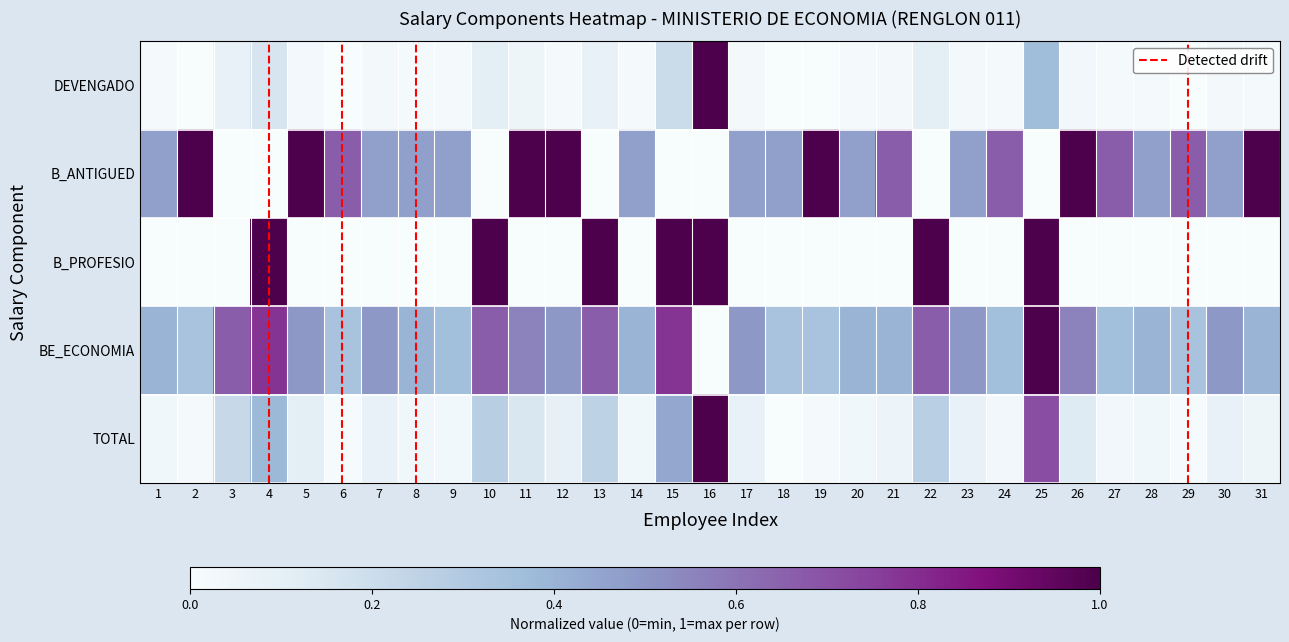

Rank the series at 17 from lowest to highest value.

B_PROFESIO, DEVENGADO, TOTAL, B_ANTIGUED, BE_ECONOMIA